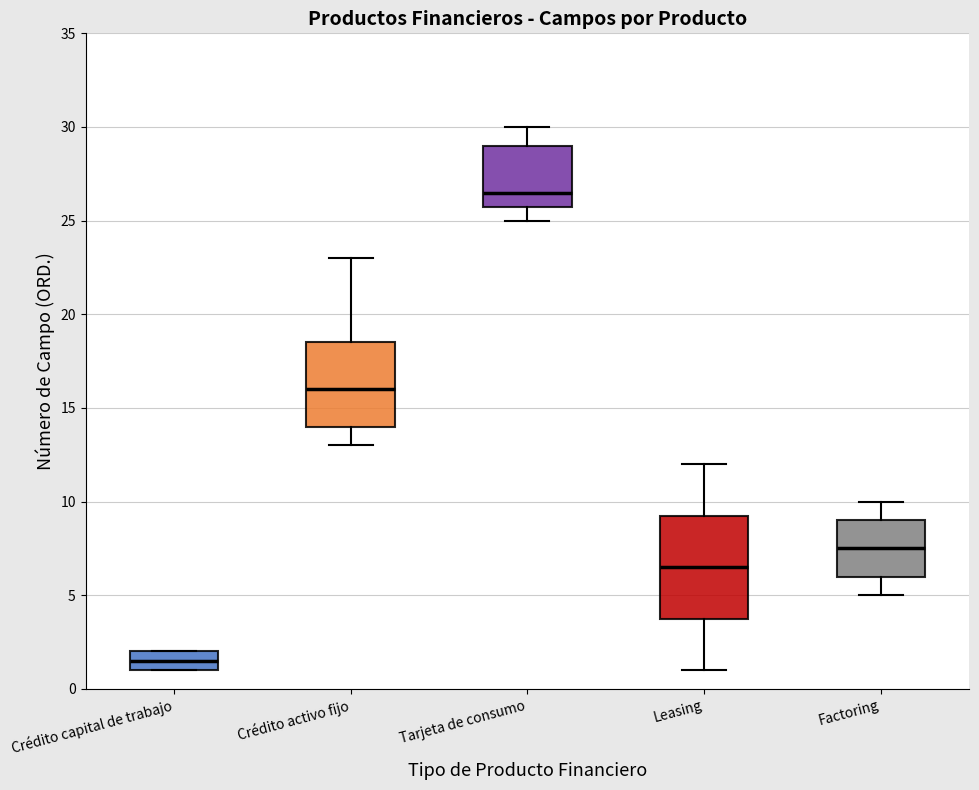

Which box's median line is the lowest?

Crédito capital de trabajo